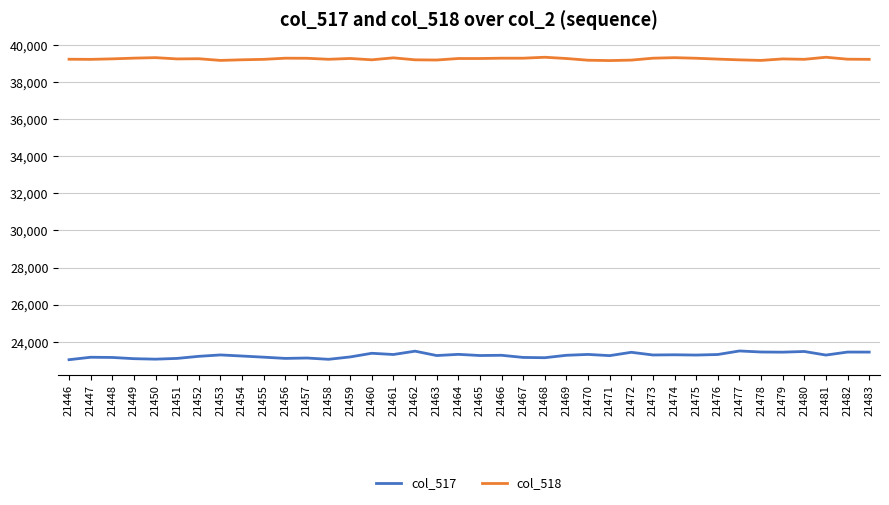

What is the average value of the col_518 series?

39238